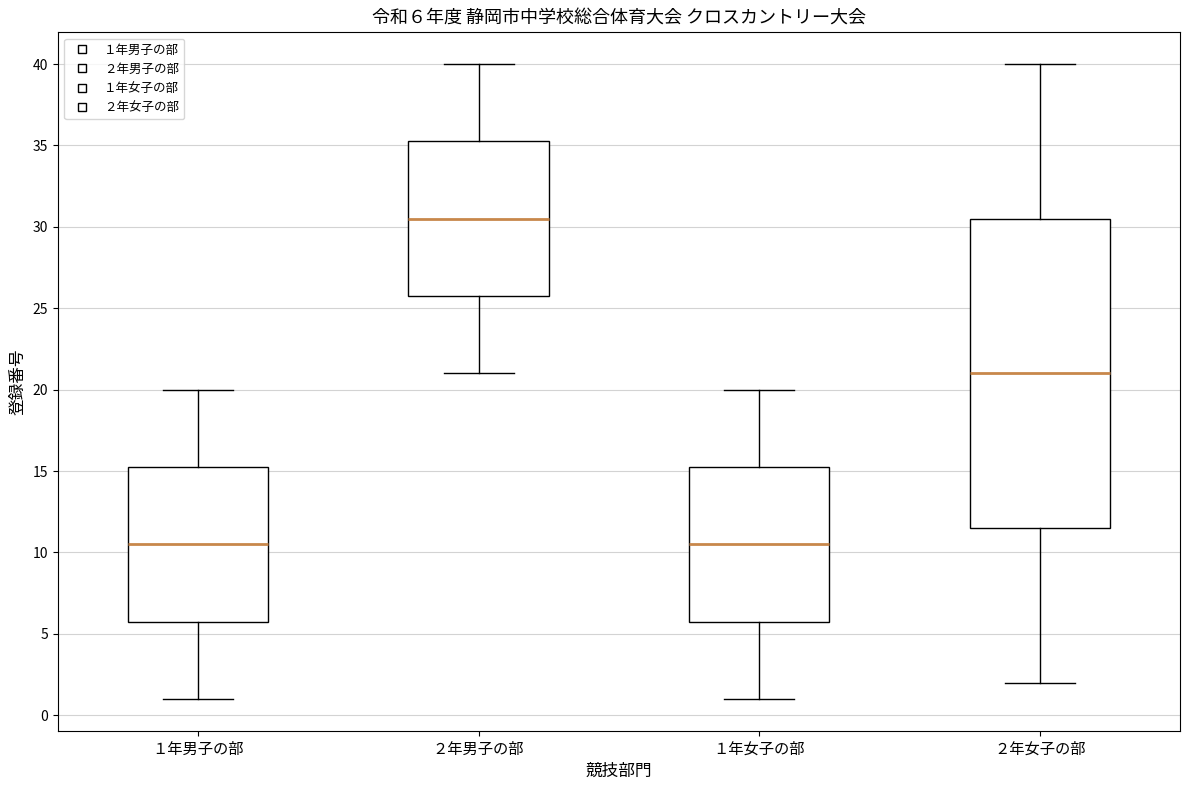

Comparing the boxes themselves (not the whiskers), which one is the tallest?

２年女子の部